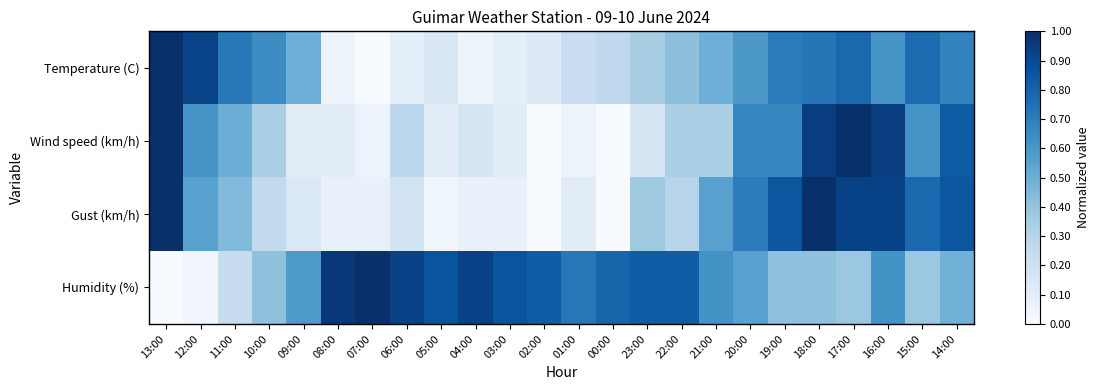

Count the number of categories in the chart.

24